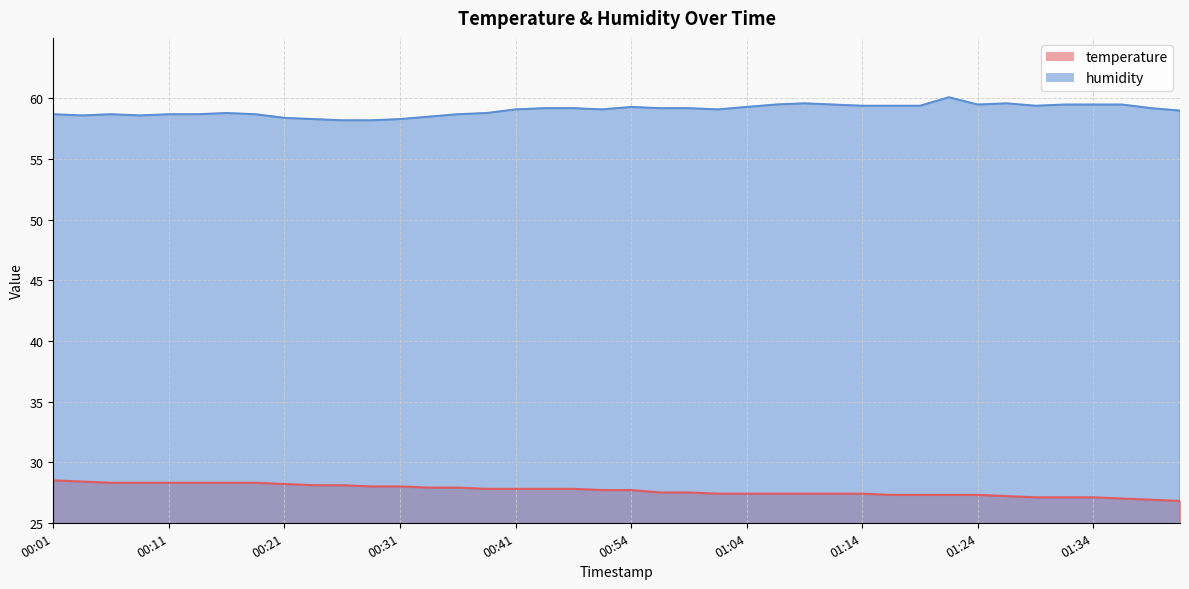

How many lines are shown in the chart?

2